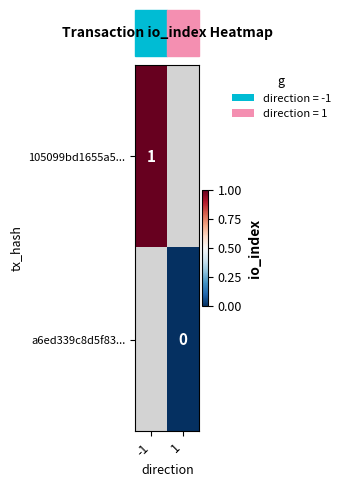

How many data points does each series have?

2